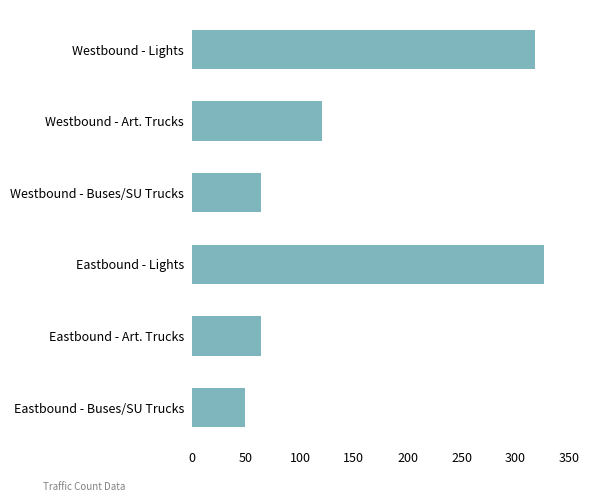

Count the number of data series in this chart.

1